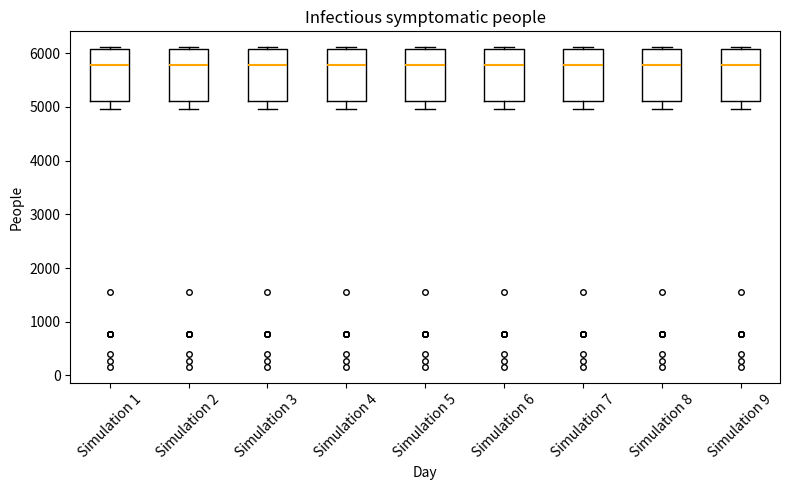

Reading left to right, read every box against the y-axis: the position of its median line, the range the box covers, and the ends of its whiskers. The values are not printed on the chart, so give them approximately, as read against the axis.

Simulation 1: median 5800, box 5100 to 6100, whiskers 5000 to 6100 (just above the box's upper edge)
Simulation 2: median 5800, box 5100 to 6100, whiskers 5000 to 6100 (just above the box's upper edge)
Simulation 3: median 5800, box 5100 to 6100, whiskers 5000 to 6100 (just above the box's upper edge)
Simulation 4: median 5800, box 5100 to 6100, whiskers 5000 to 6100 (just above the box's upper edge)
Simulation 5: median 5800, box 5100 to 6100, whiskers 5000 to 6100 (just above the box's upper edge)
Simulation 6: median 5800, box 5100 to 6100, whiskers 5000 to 6100 (just above the box's upper edge)
Simulation 7: median 5800, box 5100 to 6100, whiskers 5000 to 6100 (just above the box's upper edge)
Simulation 8: median 5800, box 5100 to 6100, whiskers 5000 to 6100 (just above the box's upper edge)
Simulation 9: median 5800, box 5100 to 6100, whiskers 5000 to 6100 (just above the box's upper edge)